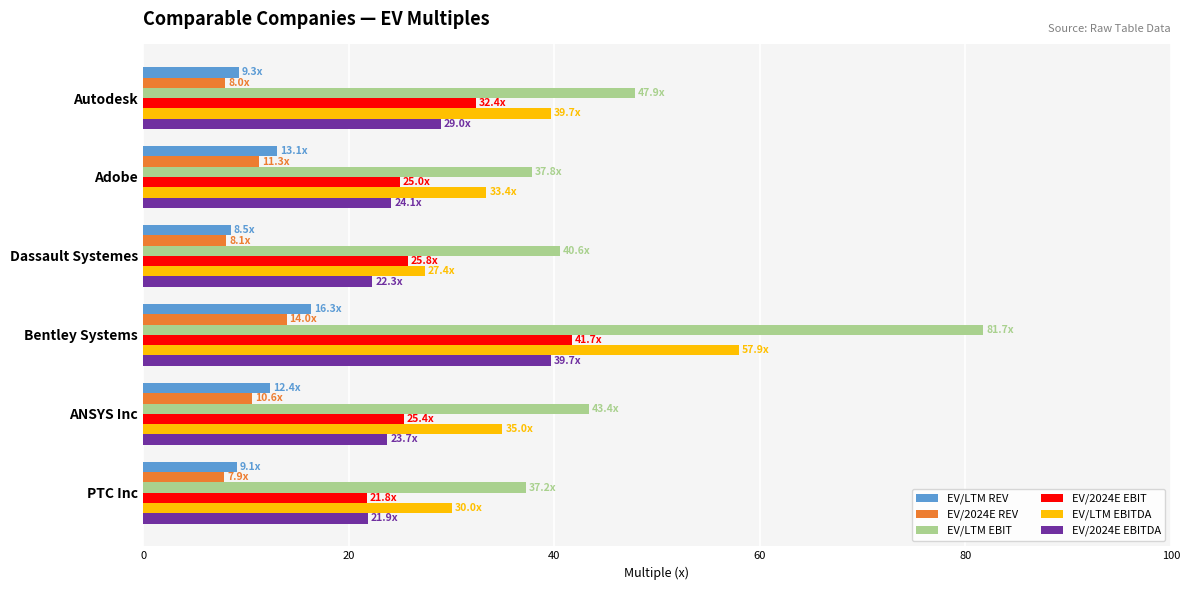

What is the maximum value shown in the chart?

81.7